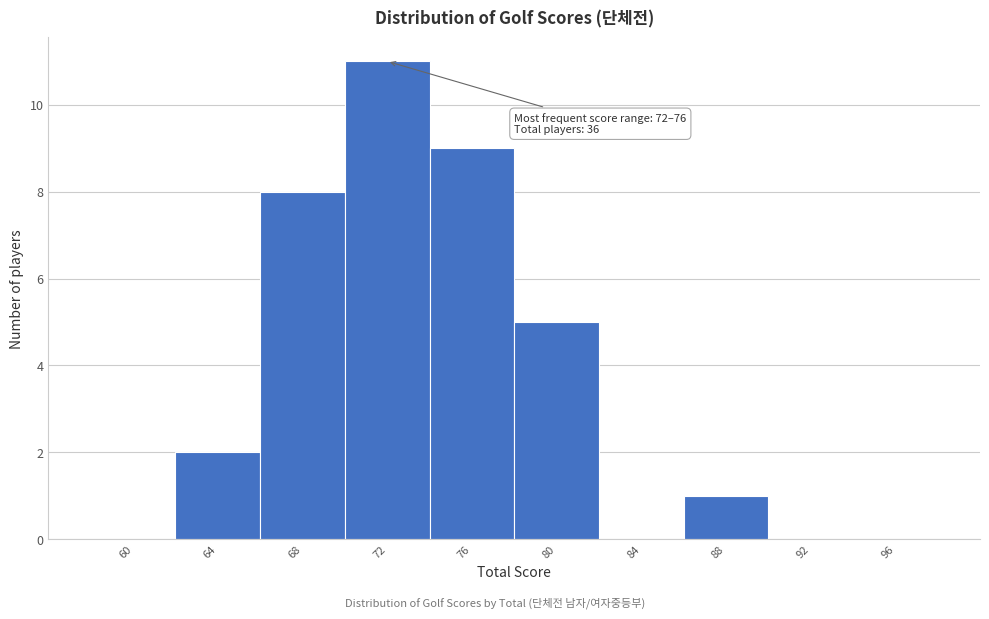

Reading left to right, what are all the values shown in this chart?

60=0	64=2	68=8	72=11	76=9	80=5	84=0	88=1	92=0	96=0